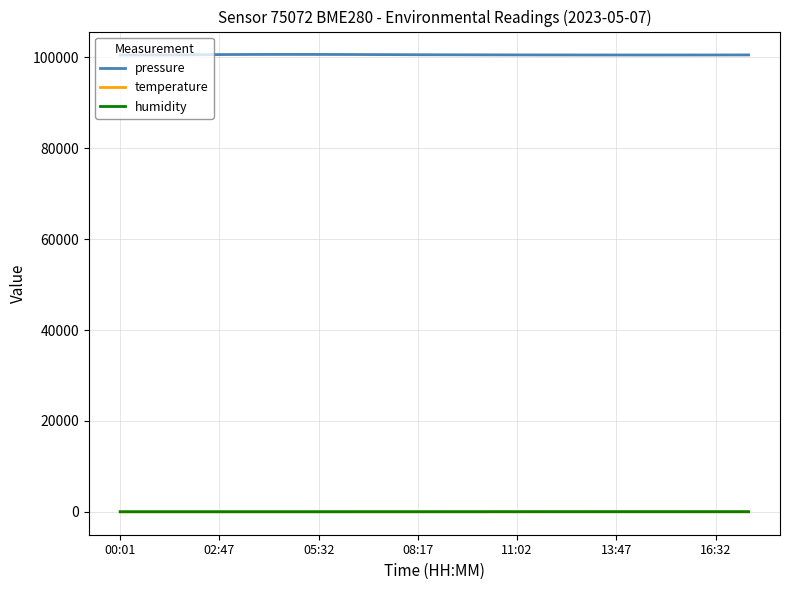

Which series has the largest total across all categories?

pressure